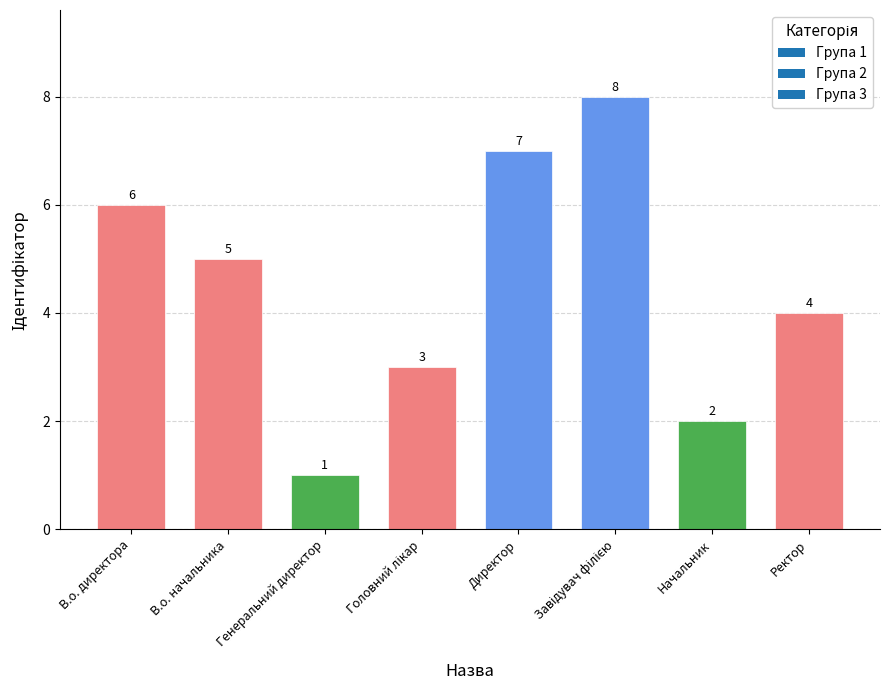

Where does the data first go above 5?

В.о. директора